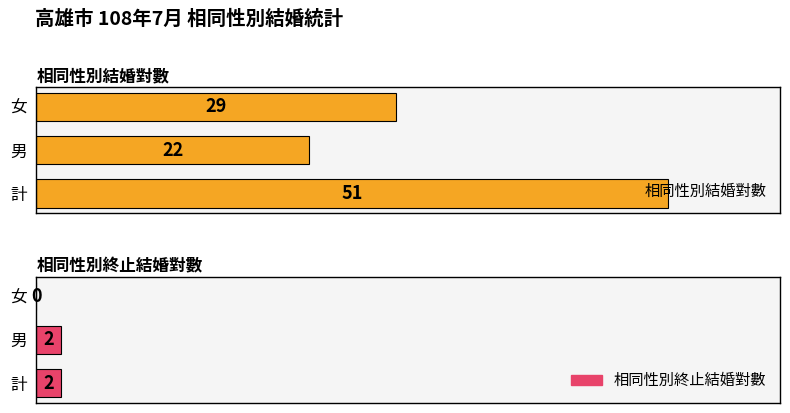

How many values in the 相同性別結婚對數 series are below 29?

1